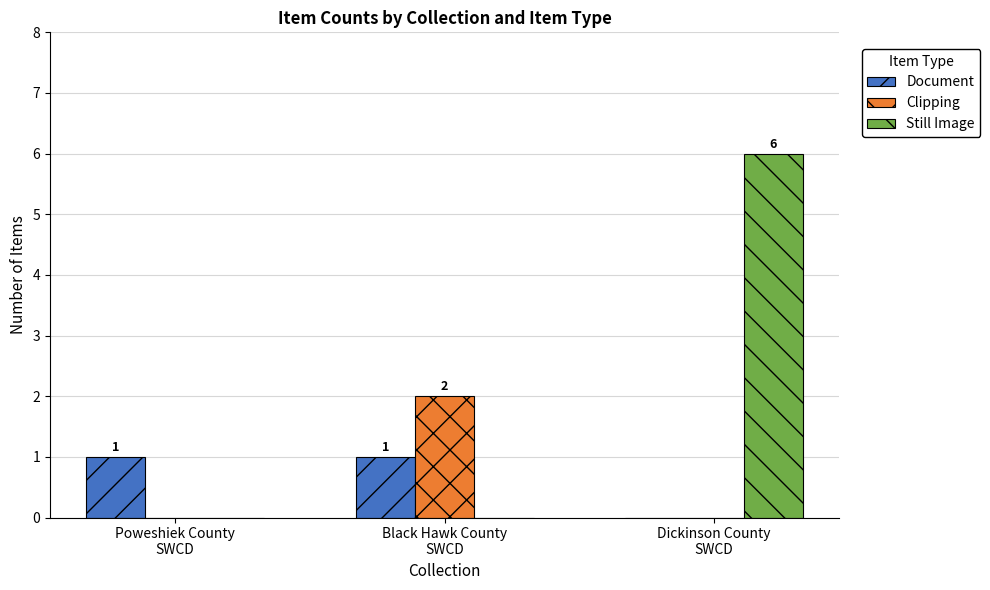

Which category has the highest value in the Clipping series?

Black Hawk County
SWCD